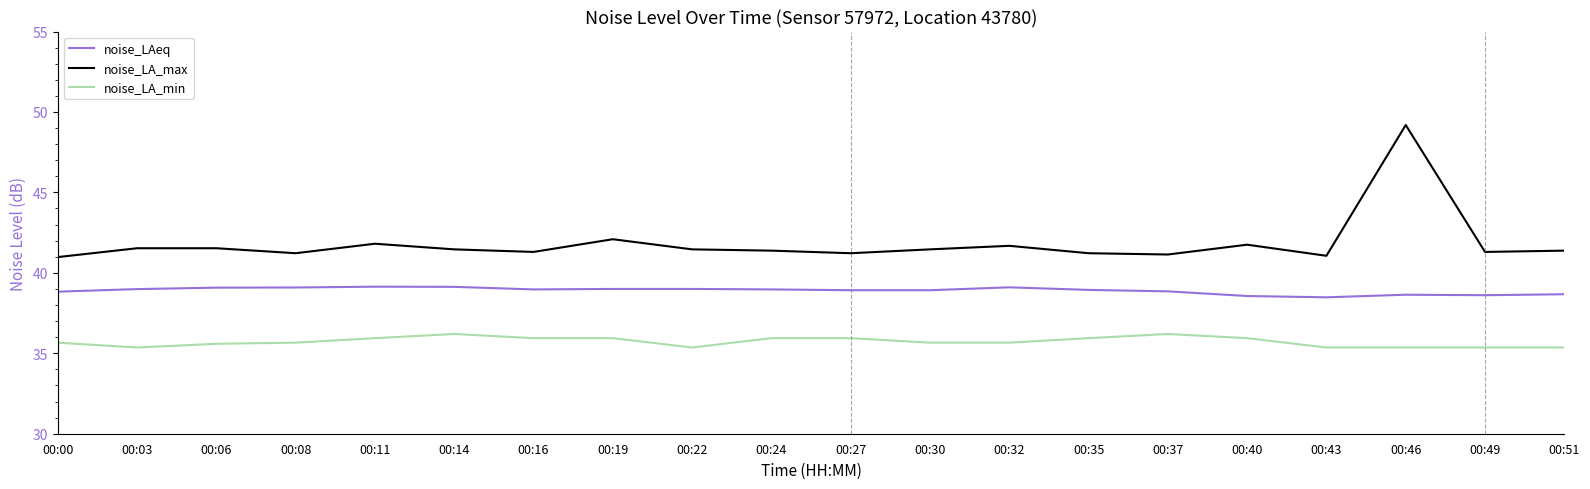

Which series changed the most between 00:14 and 00:30?

noise_LA_min